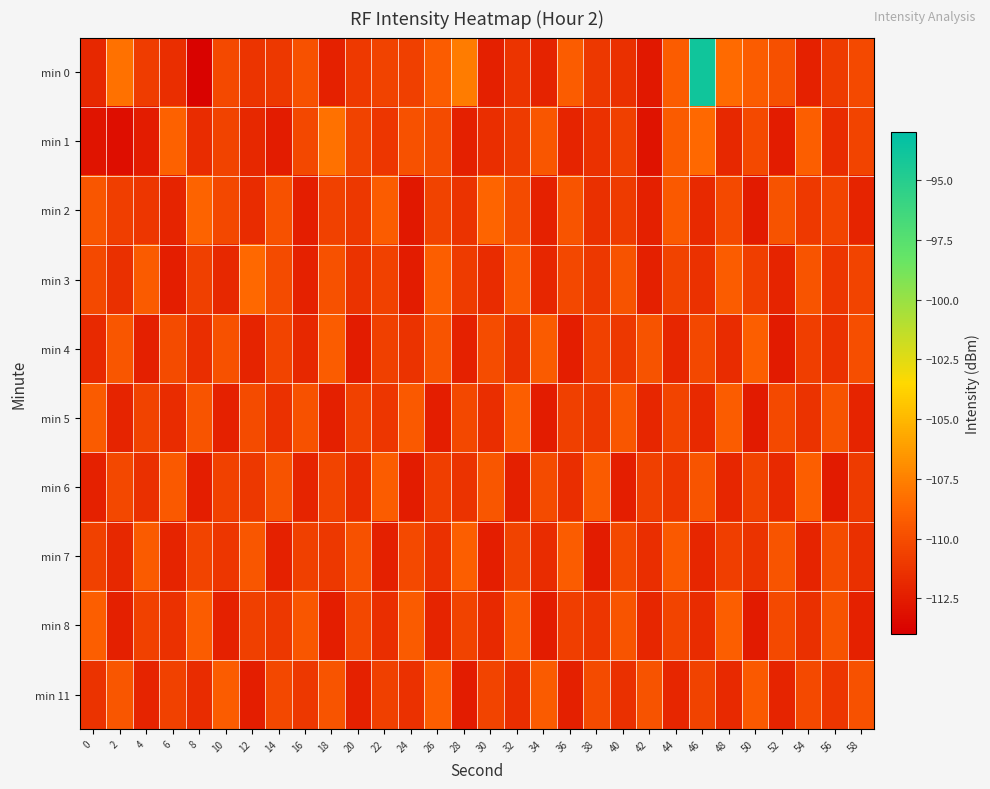

List the series in order of their peak value, highest first.

min 0, min 1, min 3, min 2, min 4, min 5, min 6, min 7, min 8, min 11